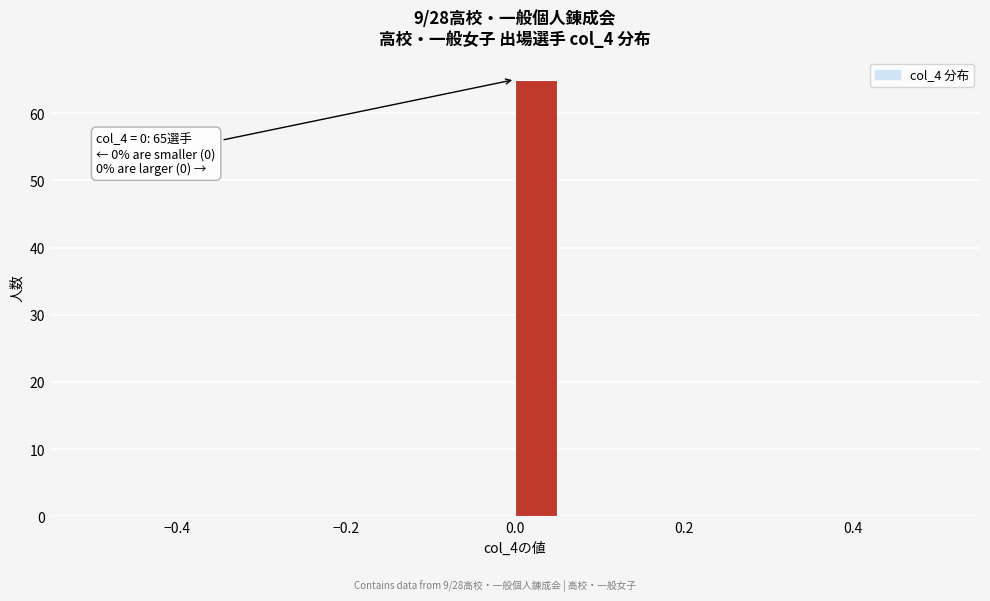

Read against the x-axis, roughly where is the centre of the tallest bar?

0.02